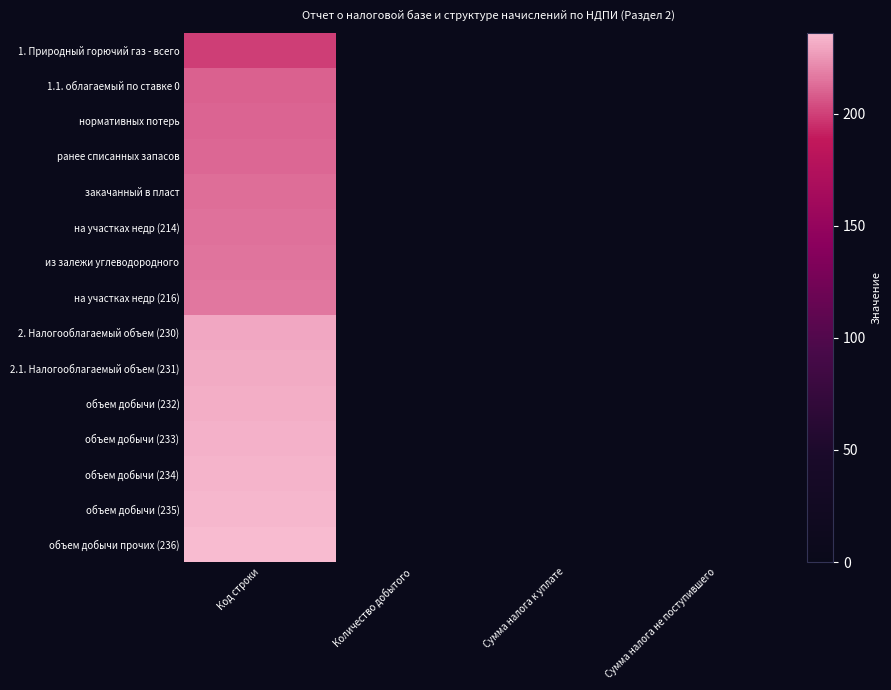

Which label corresponds to the smallest value in the chart?

Количество добытого